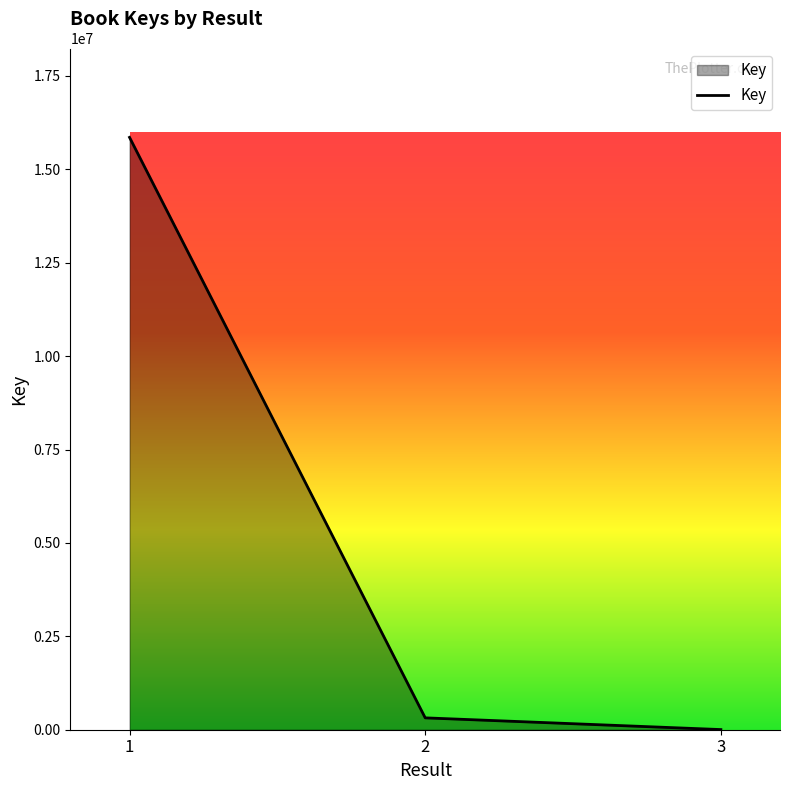

Reading left to right, extract all data points from this chart.

1=15855837	2=317653	3=4085